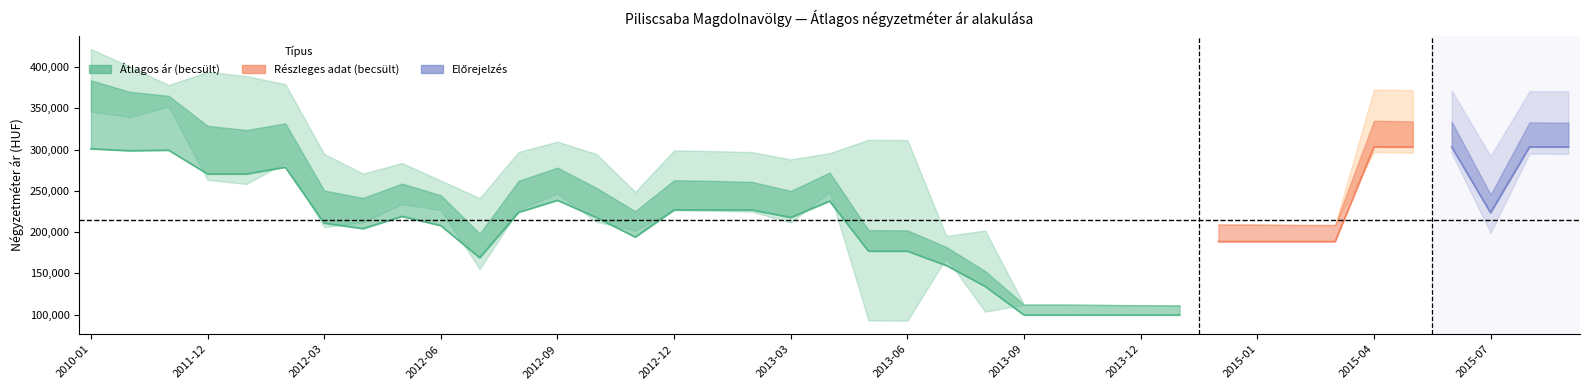

True or false: lower and upper cross at least once.

False